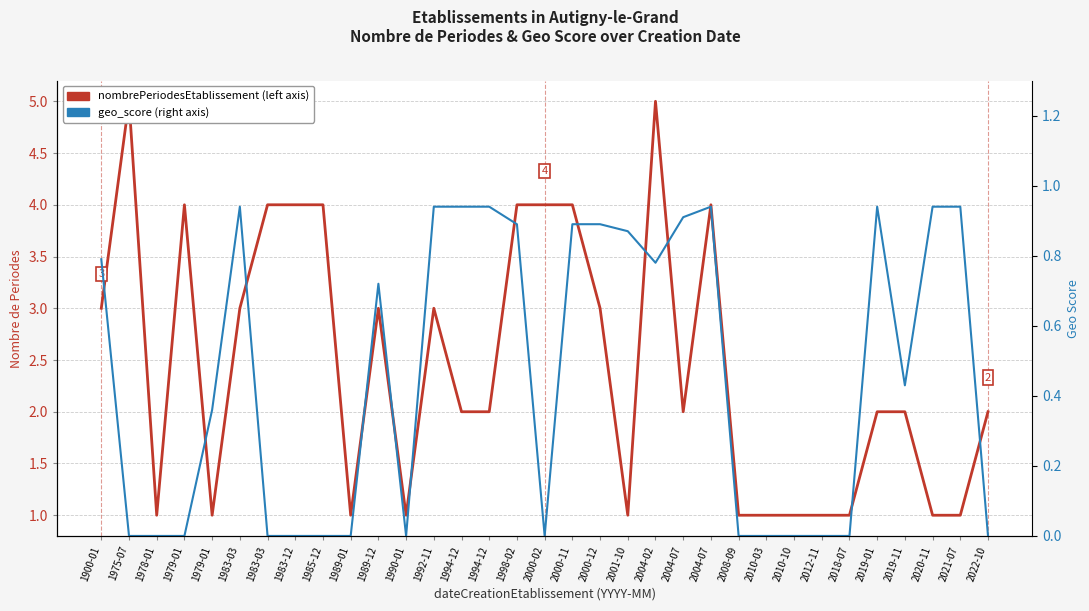

Is it true that nombrePeriodesEtablissement equals 4.0 at 2000-02?

True